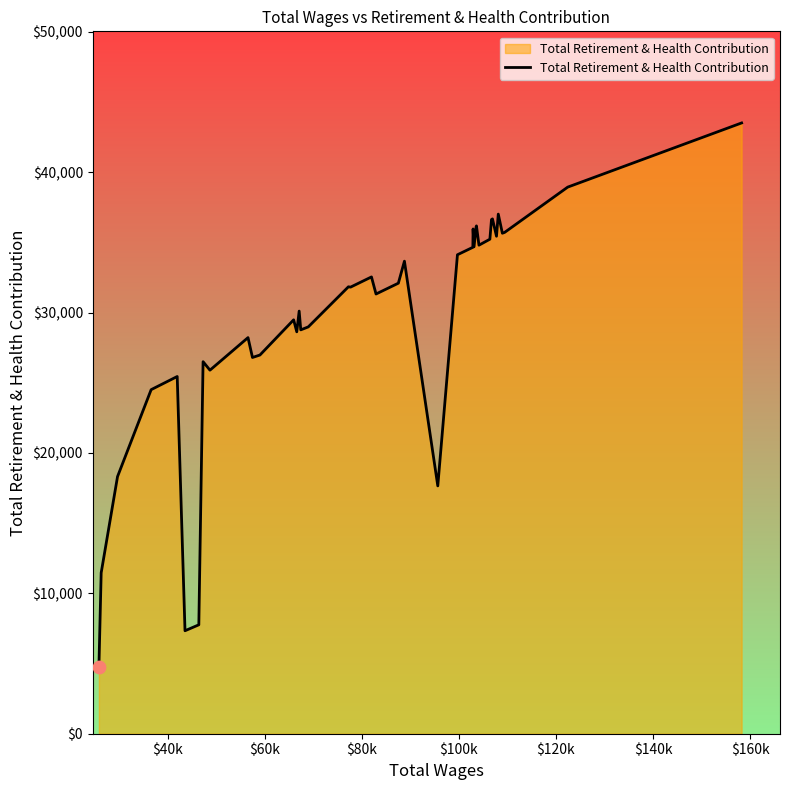

What is the minimum value shown in the chart?

4762